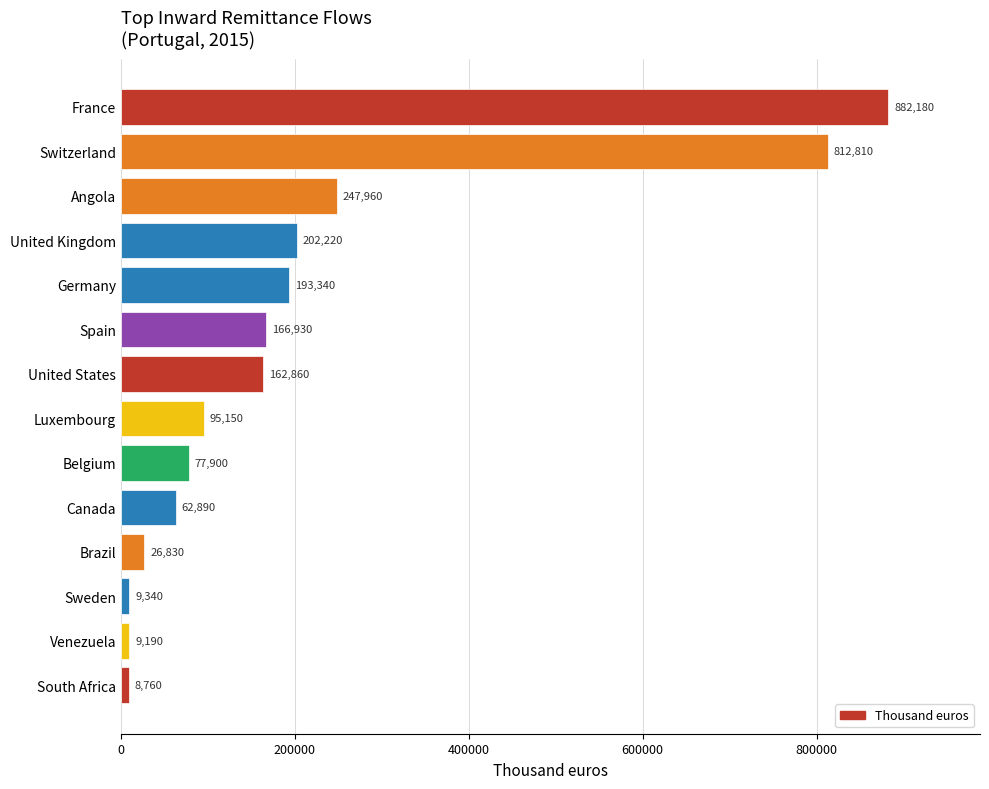

How many data points are less than 162860?

7